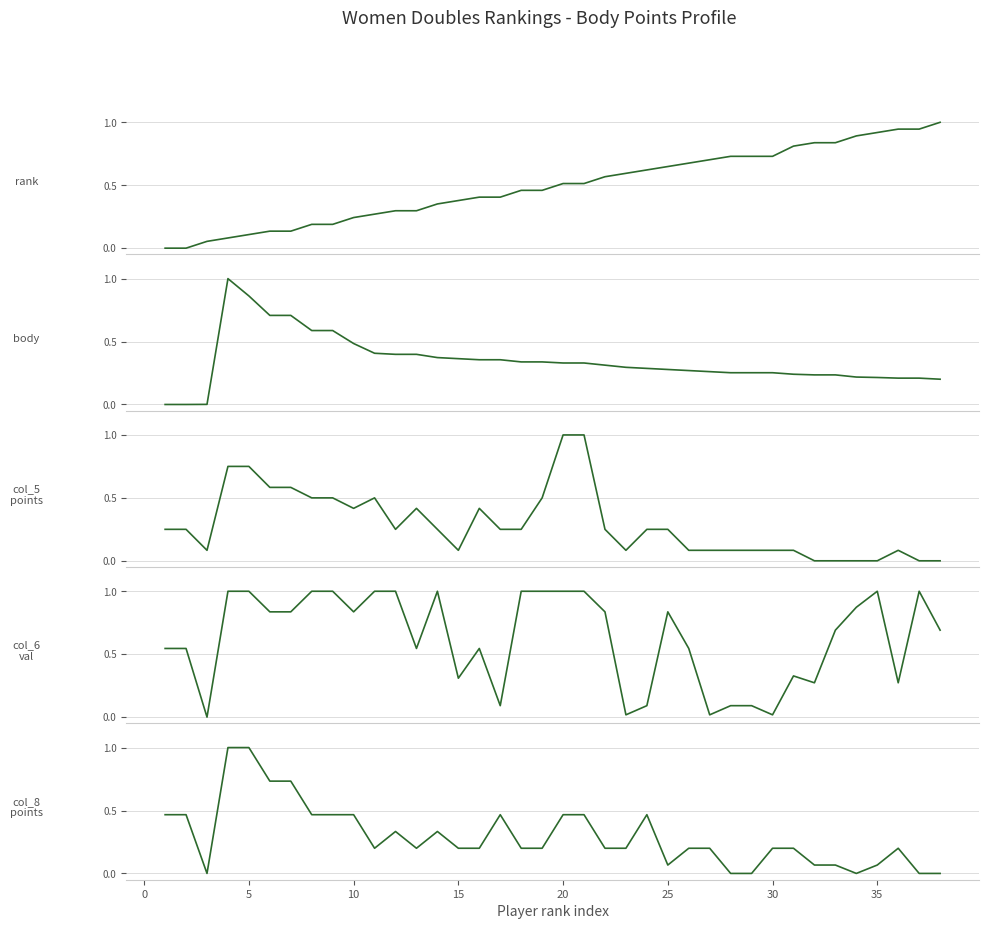

True or false: col_6_val and body cross at least once.

True